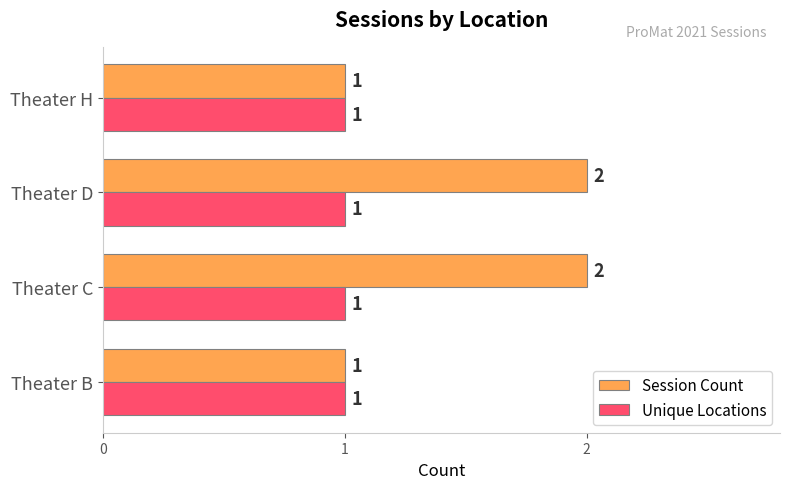

What is the sum of all Session Count values?

6